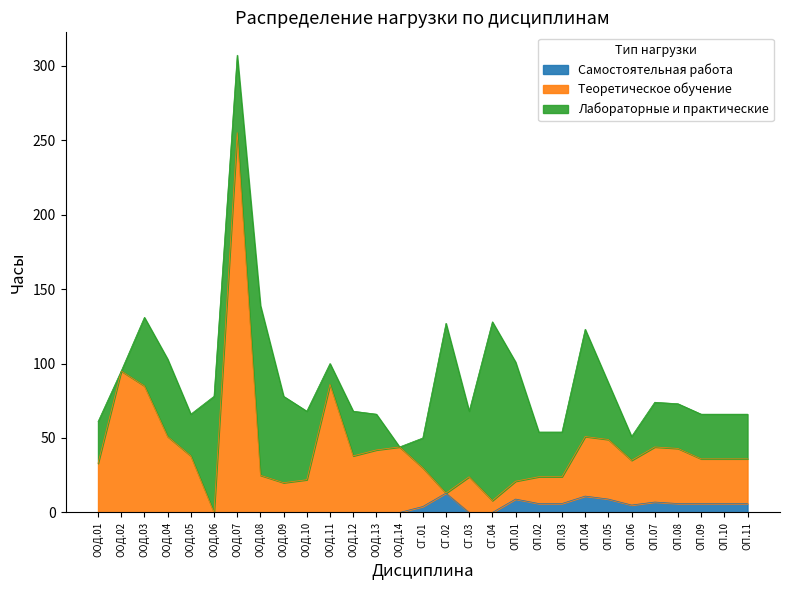

At which category is the sum across all series the highest?

ООД.07